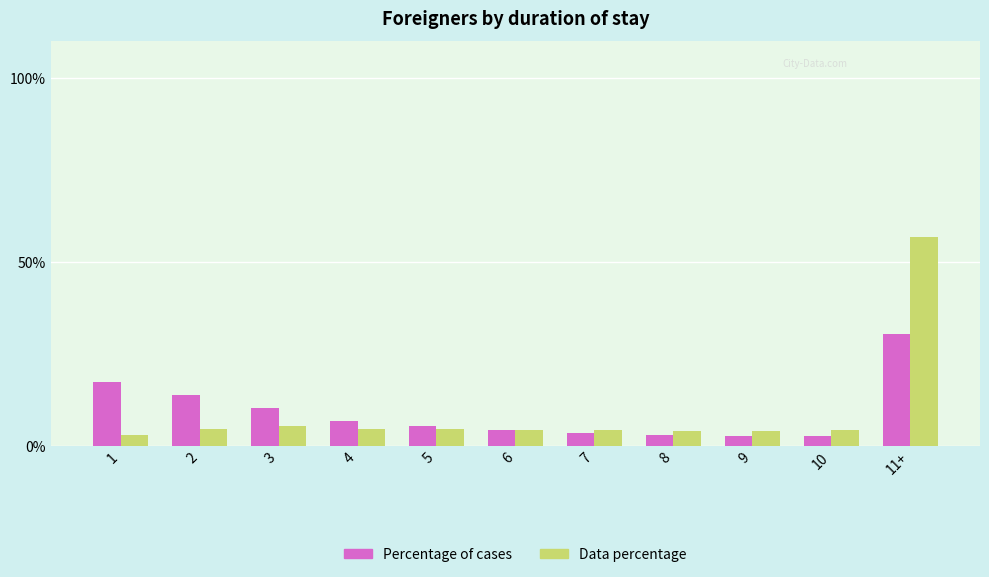

At which label does Data percentage first exceed 4?

2